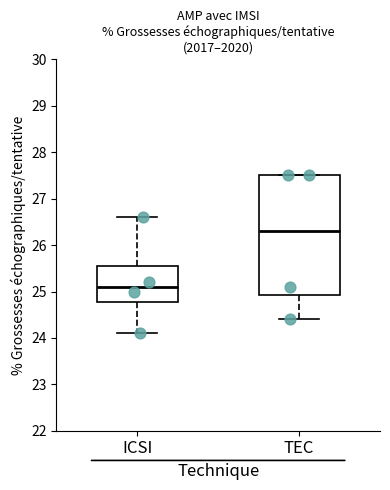

Reading left to right, transcribe this box plot: for each box, give where its median line is, the range the box spans, and where its two whiskers end, as read against the y-axis. The values are not printed on the chart, so give them approximately, as read against the axis.

ICSI: median 25.1, box 24.8 to 25.6, whiskers 24.1 to 26.6
TEC: median 26.3, box 24.9 to 27.5, whiskers 24.4 to 27.5